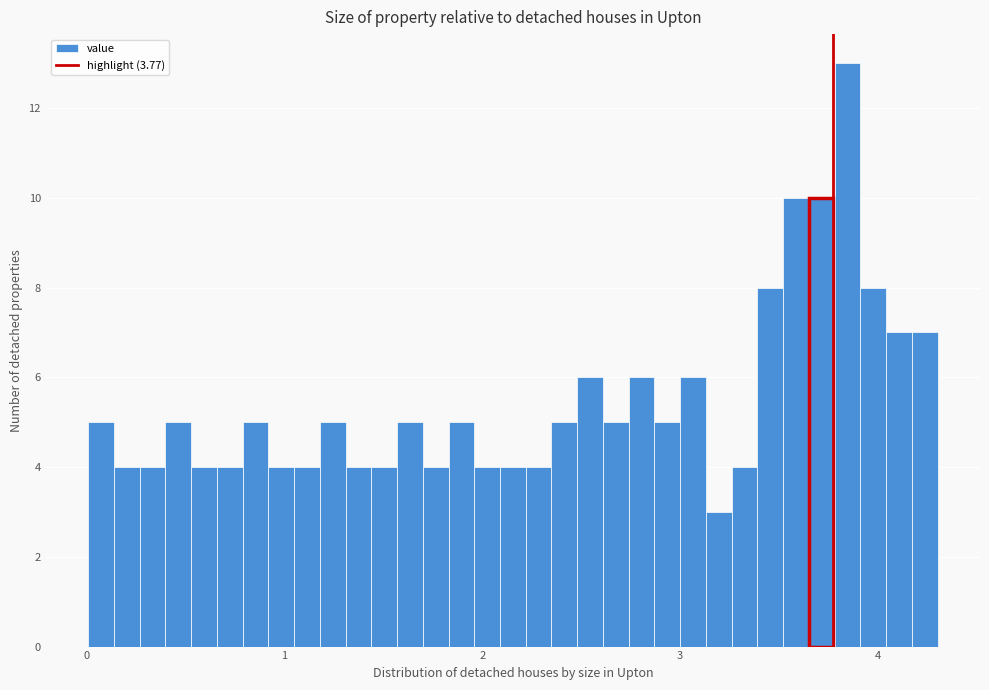

Around what value on the x-axis is the tallest bar? Give the approximate position of its centre, as read against the axis.

3.8